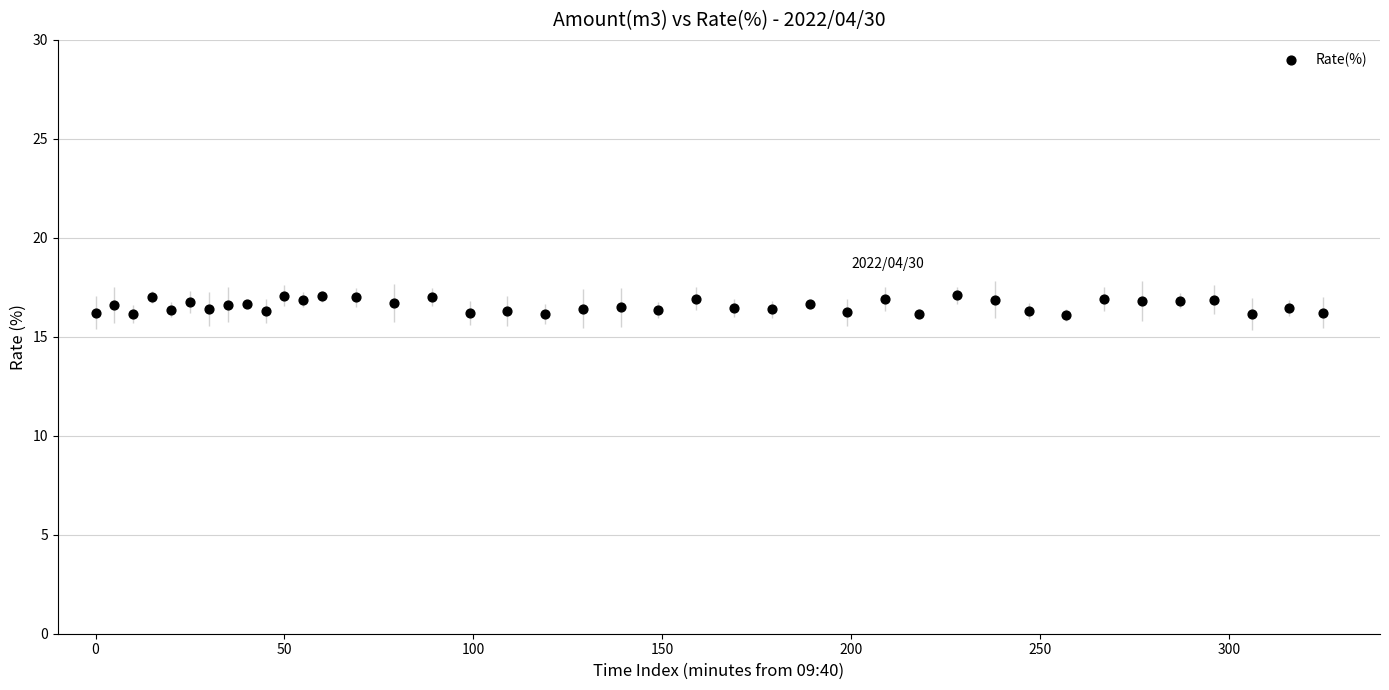

What is the range of X values (max minus min)?

325.0